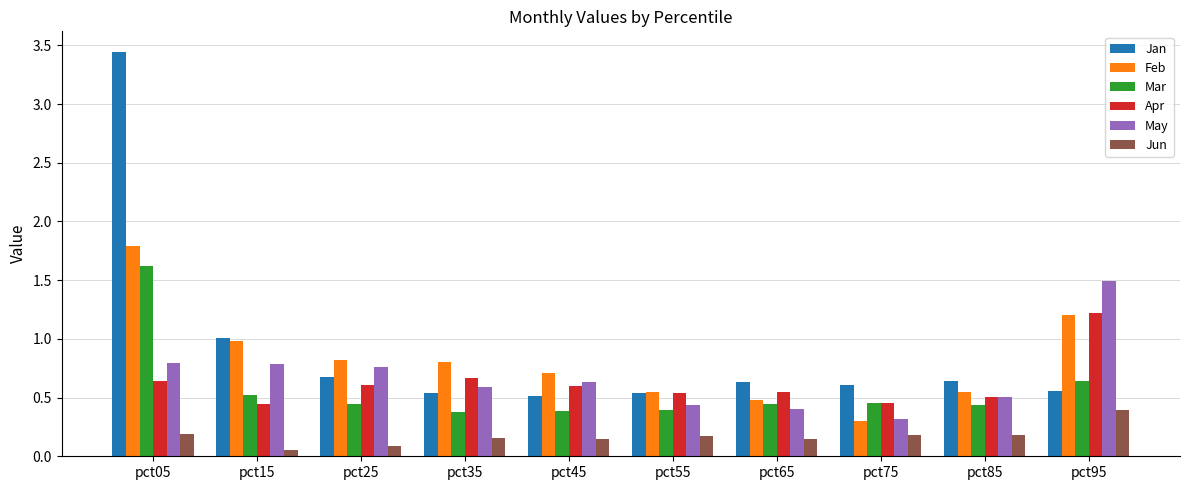

What is the total value across all series at pct65?

2.7